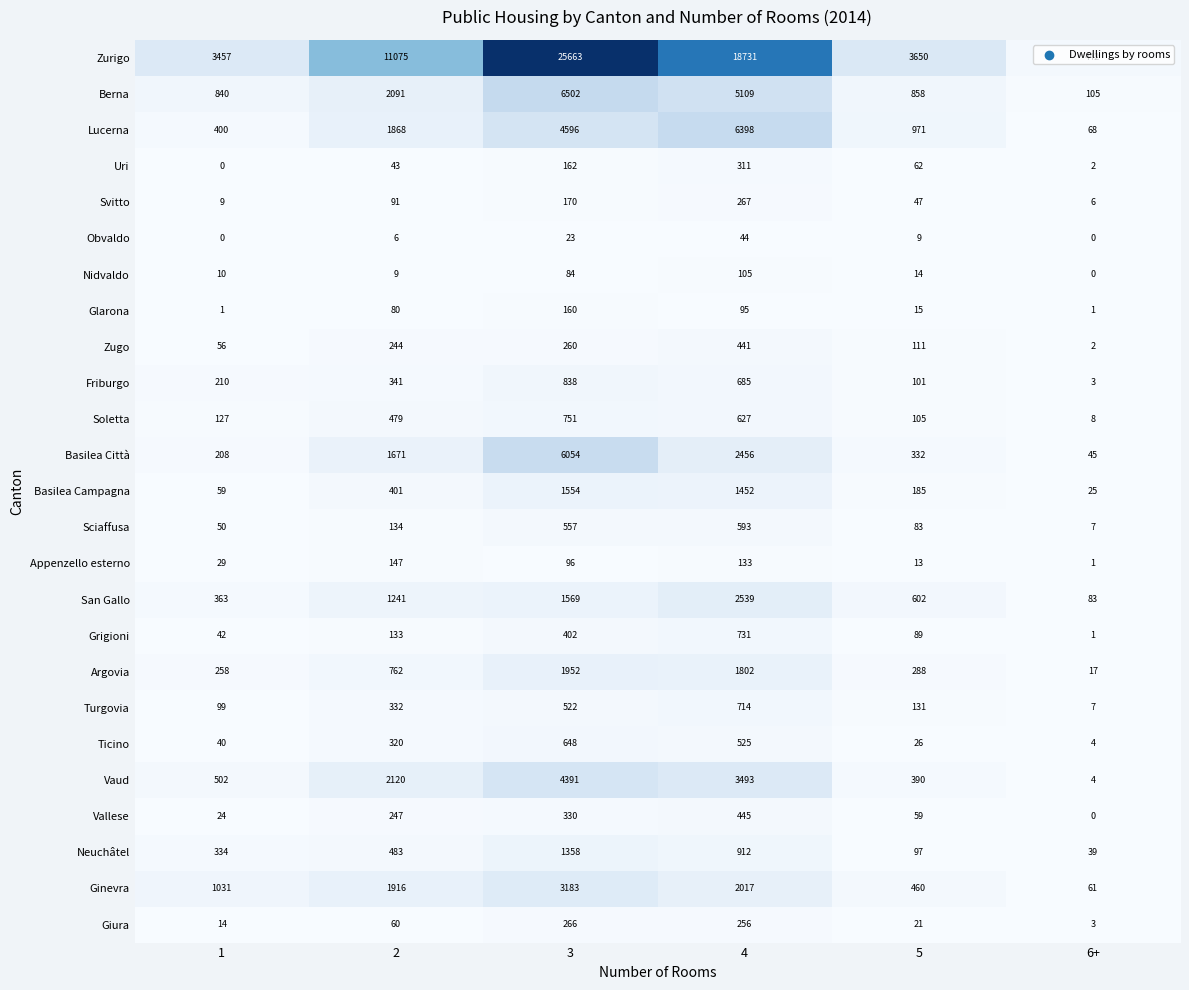

How many categories are shown in the chart?

6